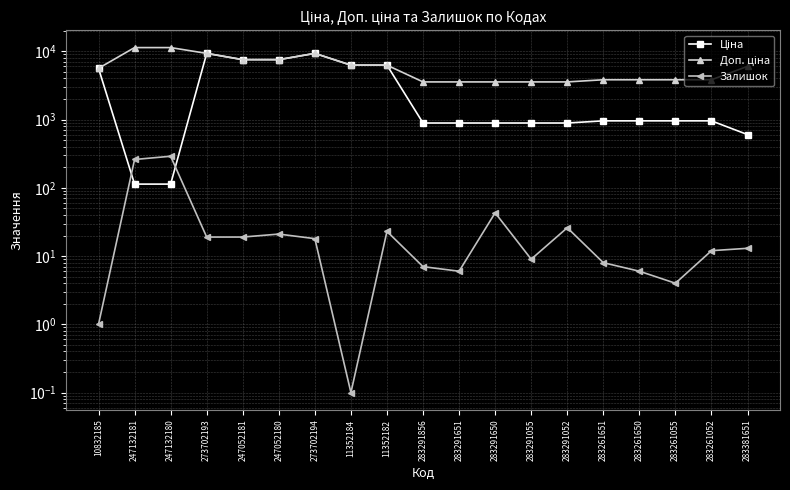

What is the total value across all series at 283291650?

4492.6